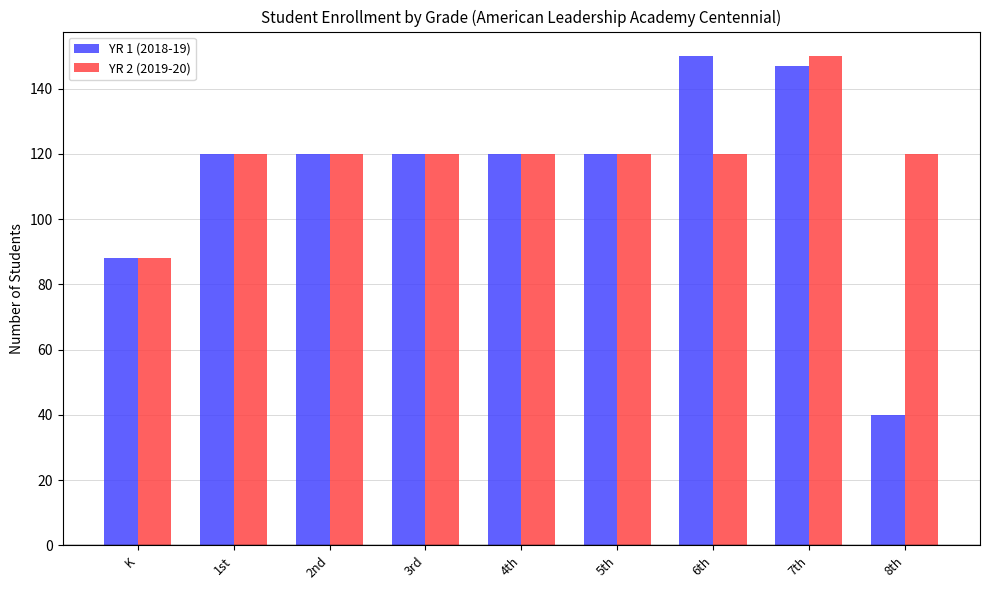

Reading left to right, extract all data points from this chart.

YR 1 (2018-19): K=88	1st=120	2nd=120	3rd=120	4th=120	5th=120	6th=150	7th=147	8th=40
YR 2 (2019-20): K=88	1st=120	2nd=120	3rd=120	4th=120	5th=120	6th=120	7th=150	8th=120